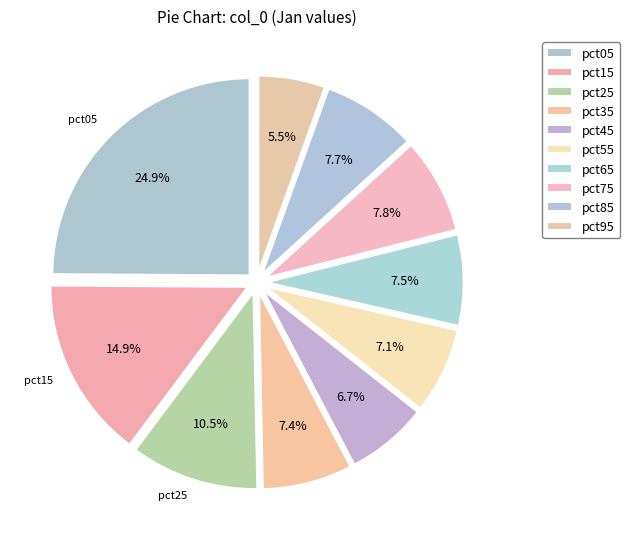

How many segments does this pie chart have?

10